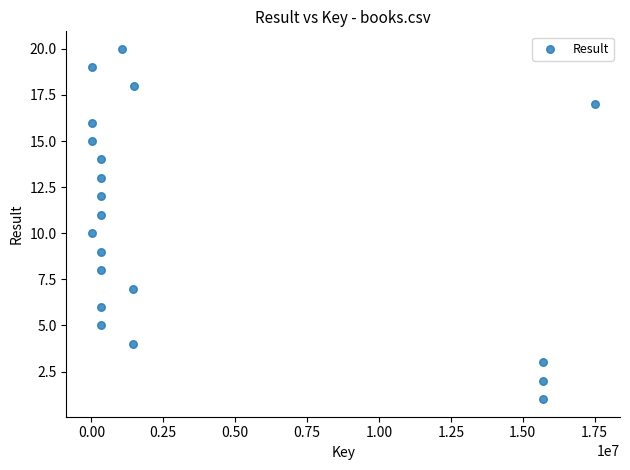

What is the range of Y values (max minus min)?

19